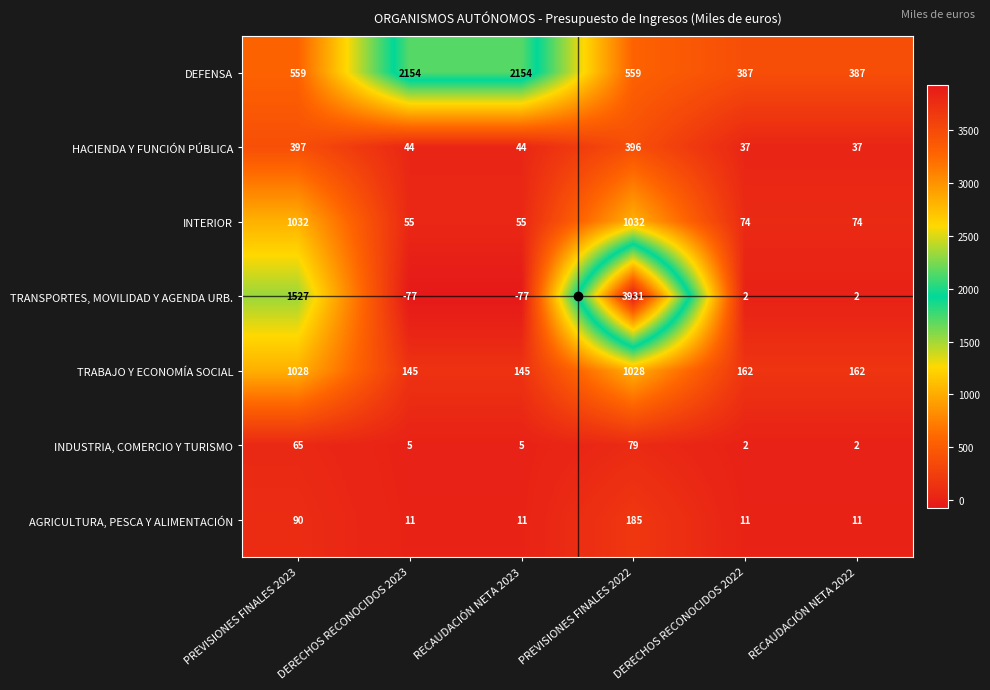

Which series has the largest range (max minus min)?

TRANSPORTES, MOVILIDAD Y AGENDA URB.